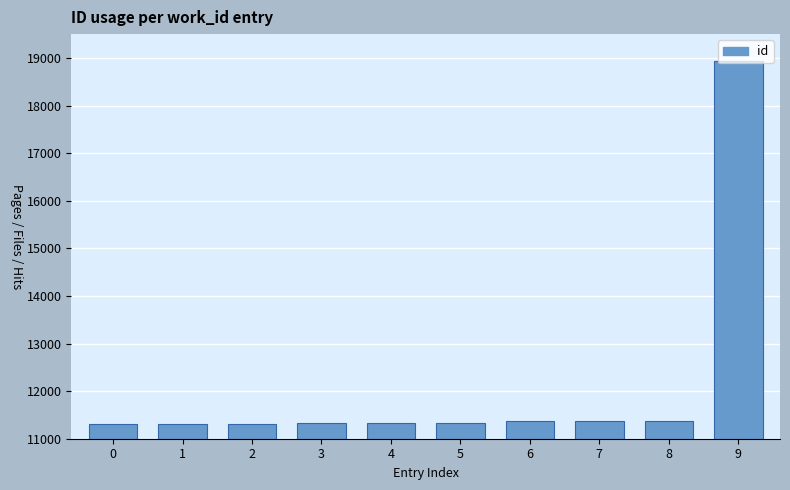

What is the difference between the maximum and second lowest values?

7644